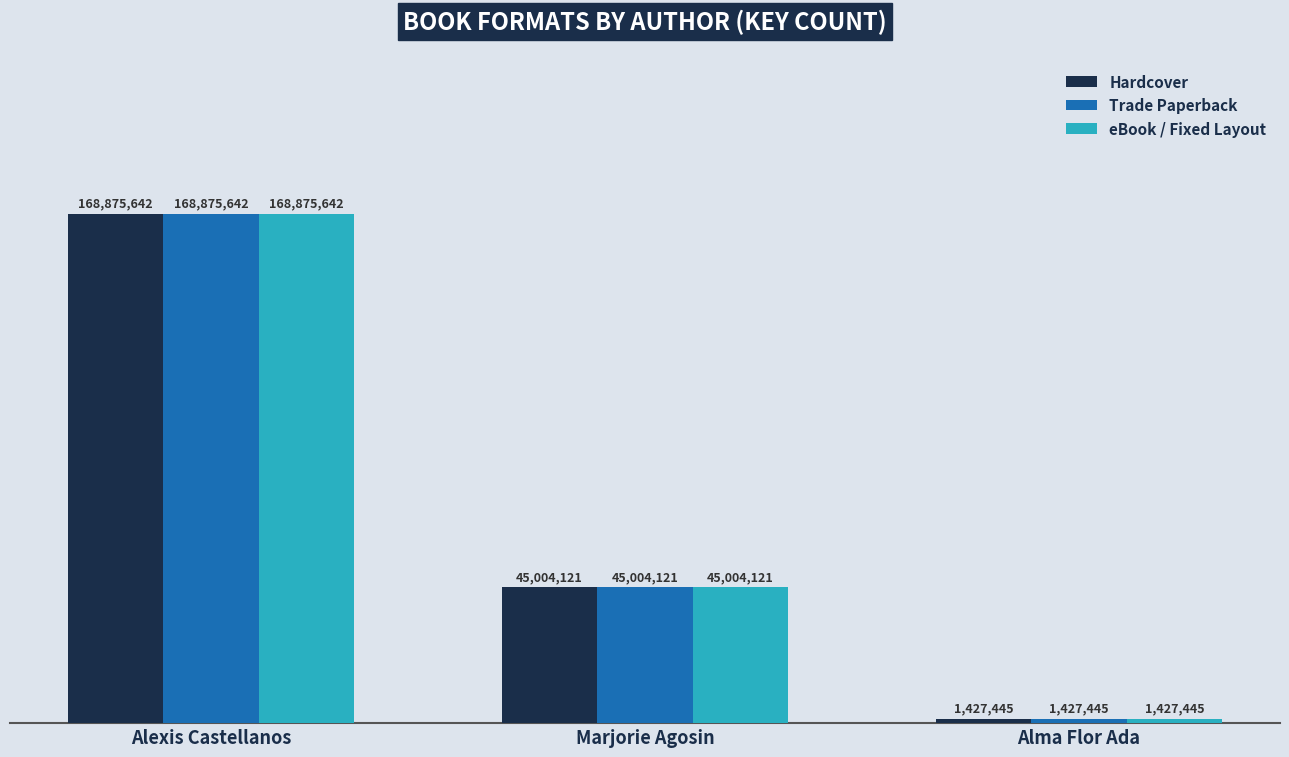

What are all the series names shown in the legend?

Hardcover, Trade Paperback, eBook / Fixed Layout